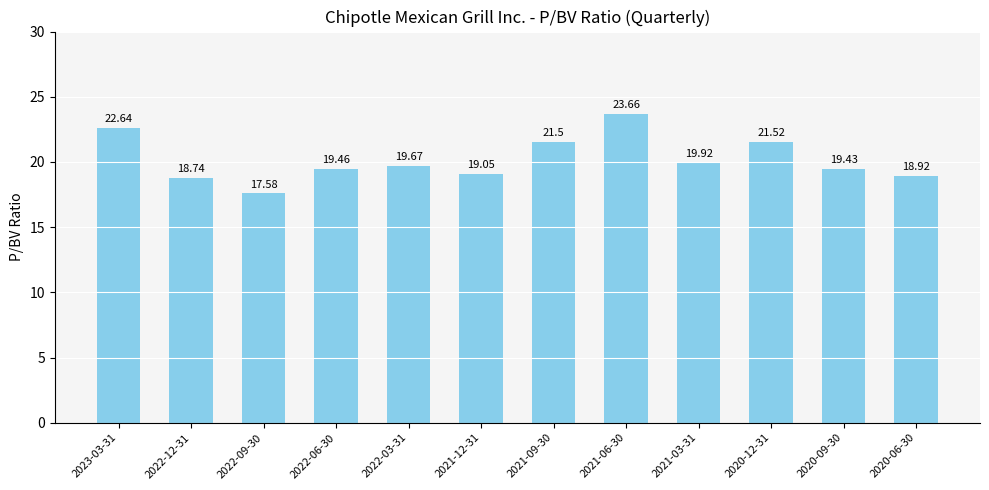

What is the sum of all values?

242.1